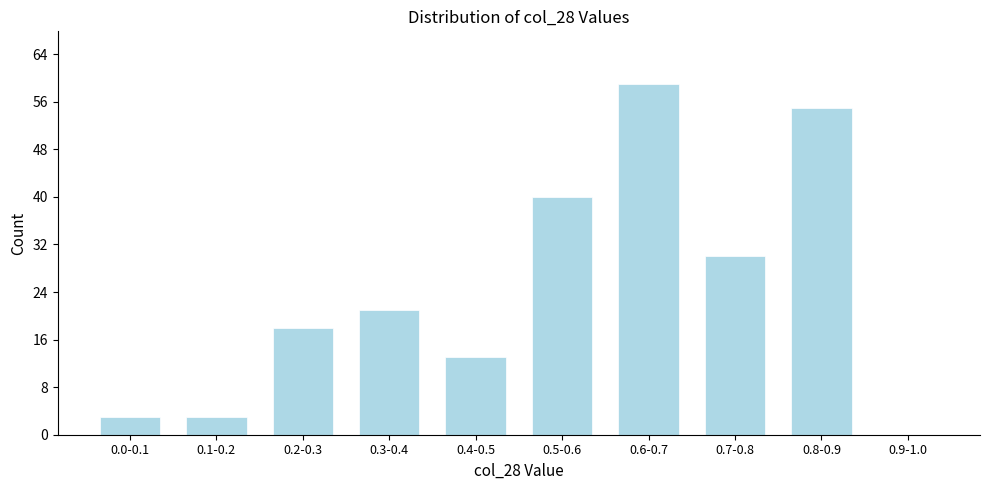

Reading left to right, list all the values displayed in this chart.

0.0-0.1=3	0.1-0.2=3	0.2-0.3=18	0.3-0.4=21	0.4-0.5=13	0.5-0.6=40	0.6-0.7=59	0.7-0.8=30	0.8-0.9=55	0.9-1.0=0